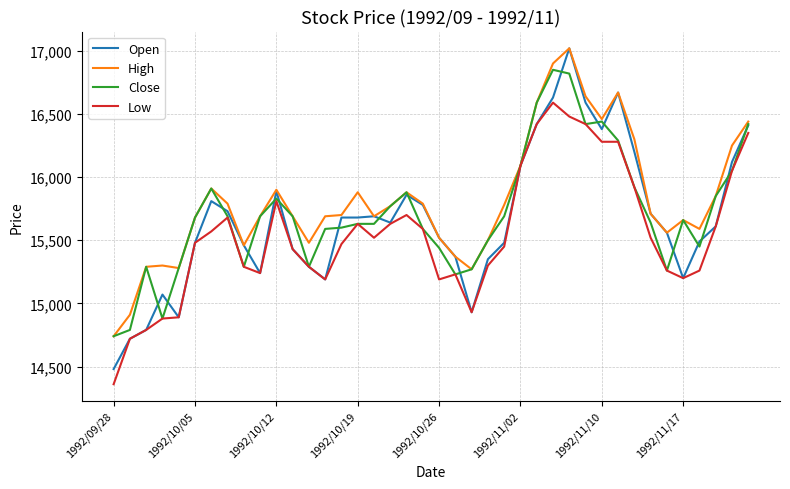

What is the greatest value displayed?

17020